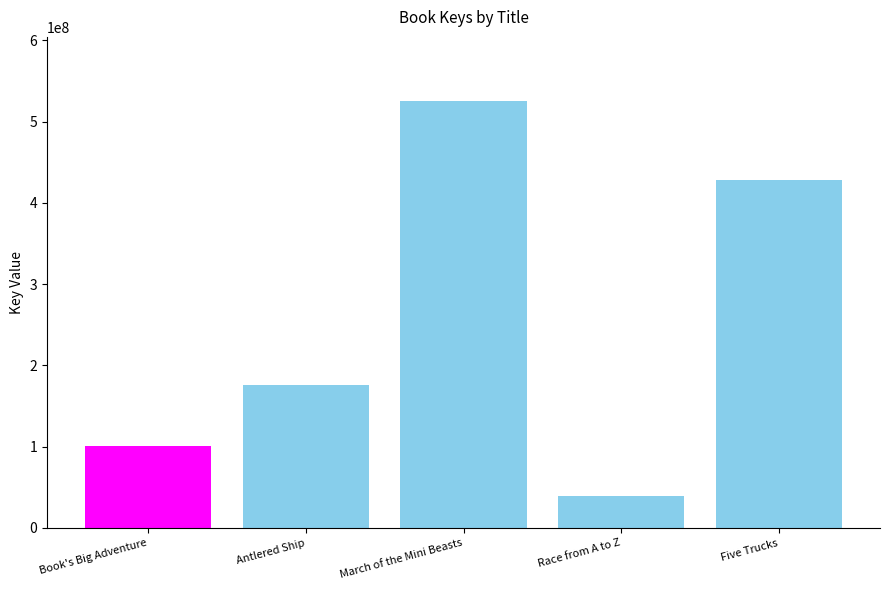

Read the value at March of the Mini Beasts, to the nearest 10.

525372760